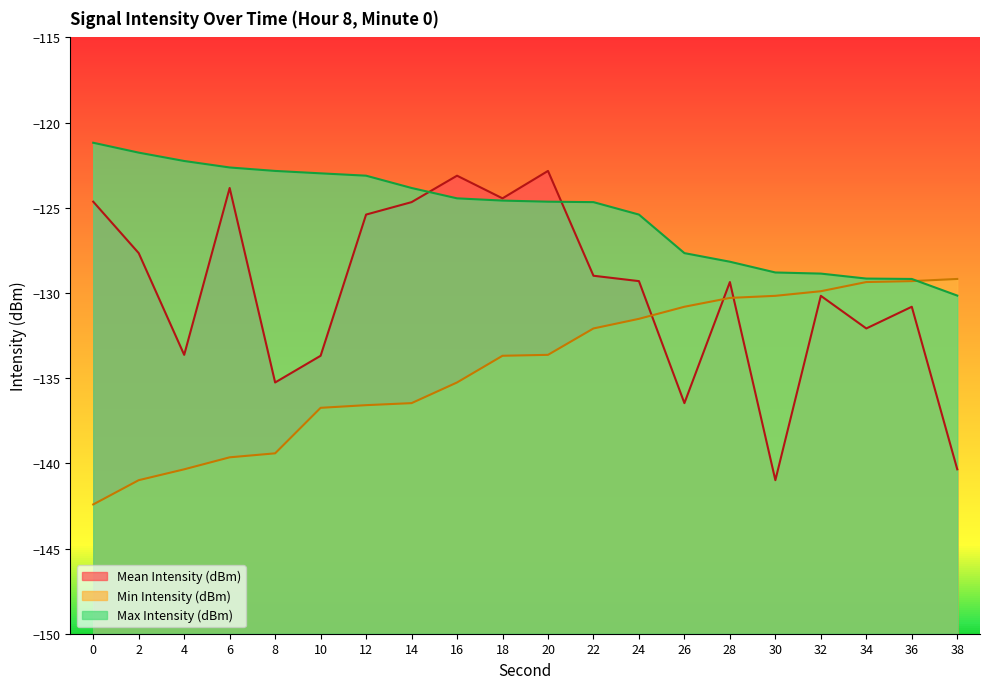

At how many categories does at least one series exceed -128?

14